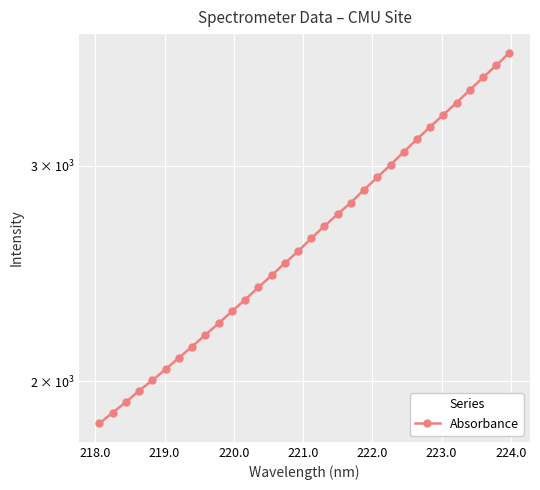

What is the smallest value displayed?

1847.1